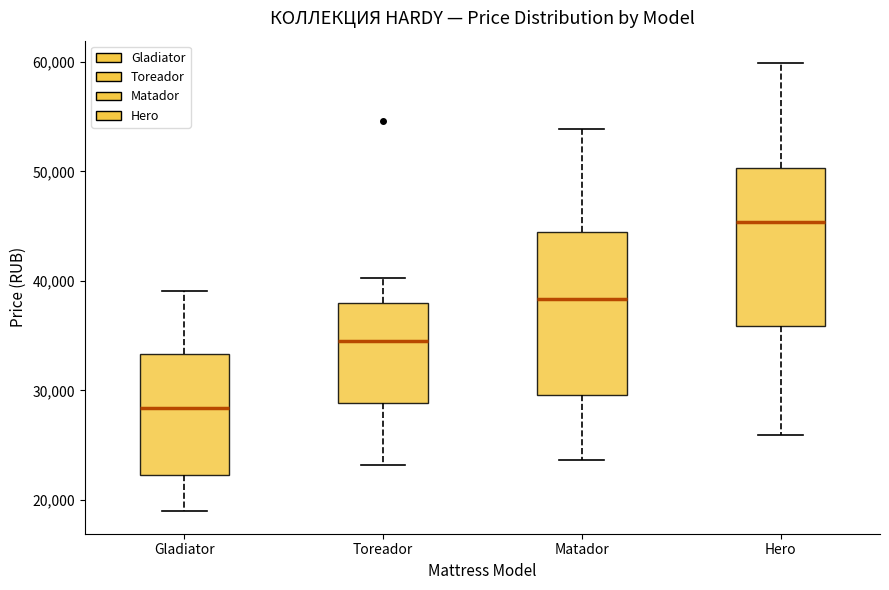

Where does the lower whisker of the box for Toreador end on the y-axis? The values are not printed on the chart, so give them approximately, as read against the axis.

23000